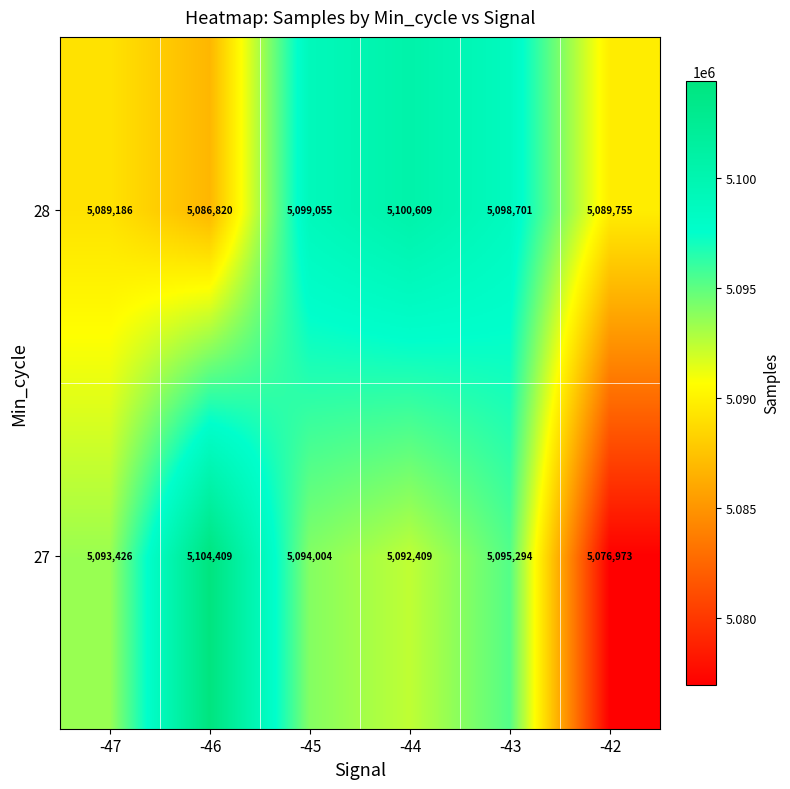

Which category has the highest value across all series?

-46